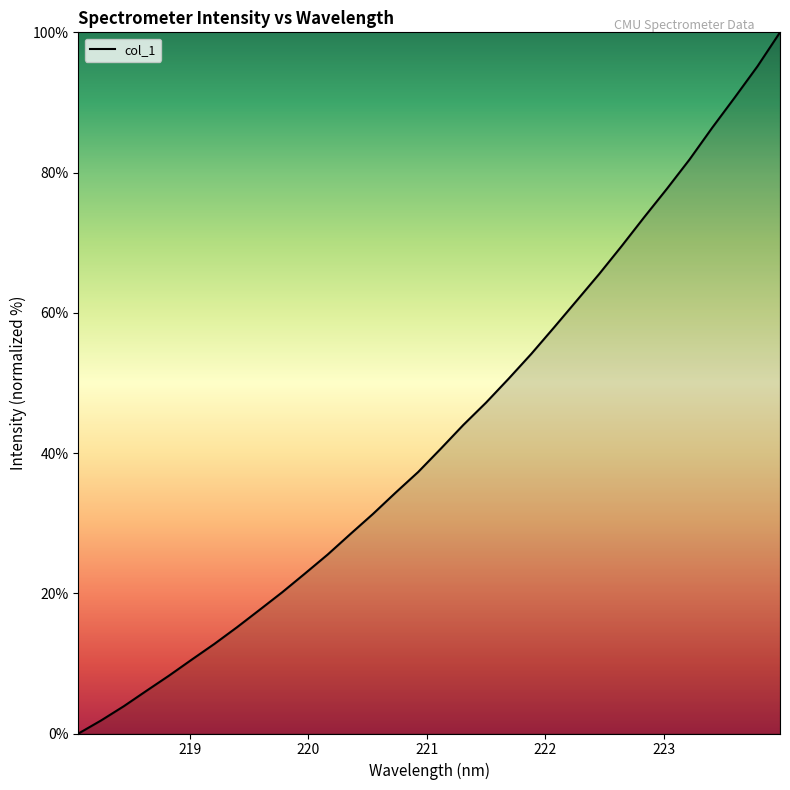

What is the difference between the maximum and minimum values?

100.0